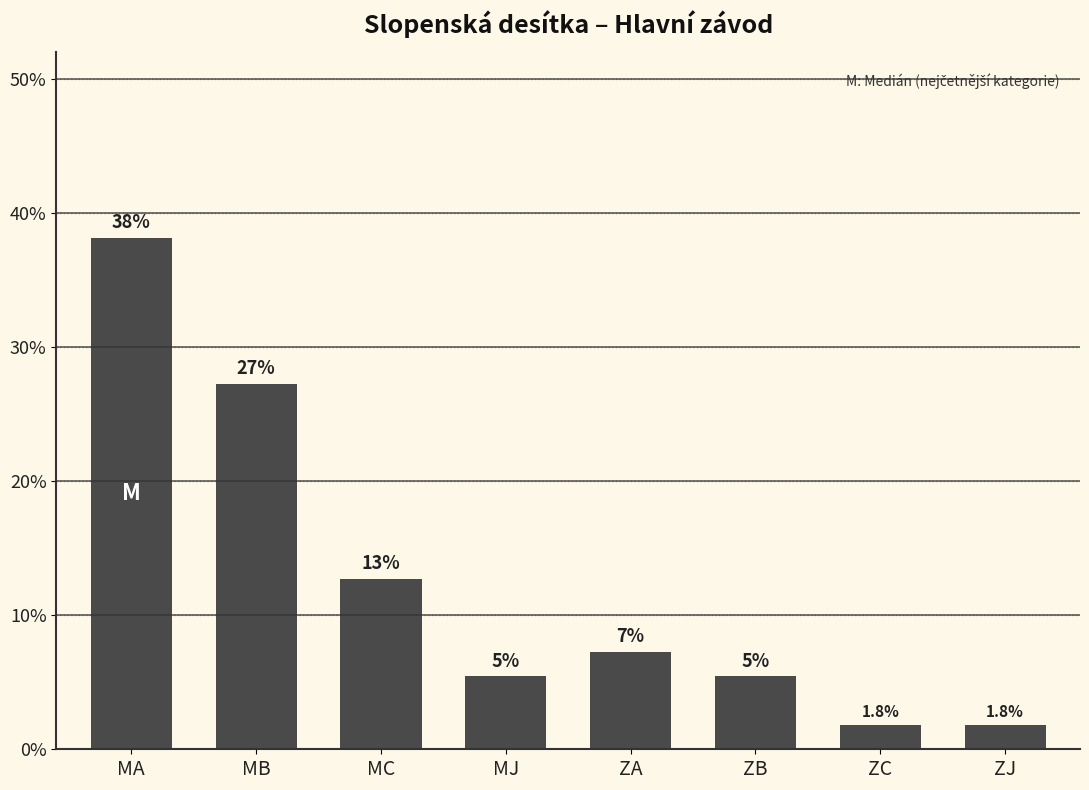

What is the average value?

12.5